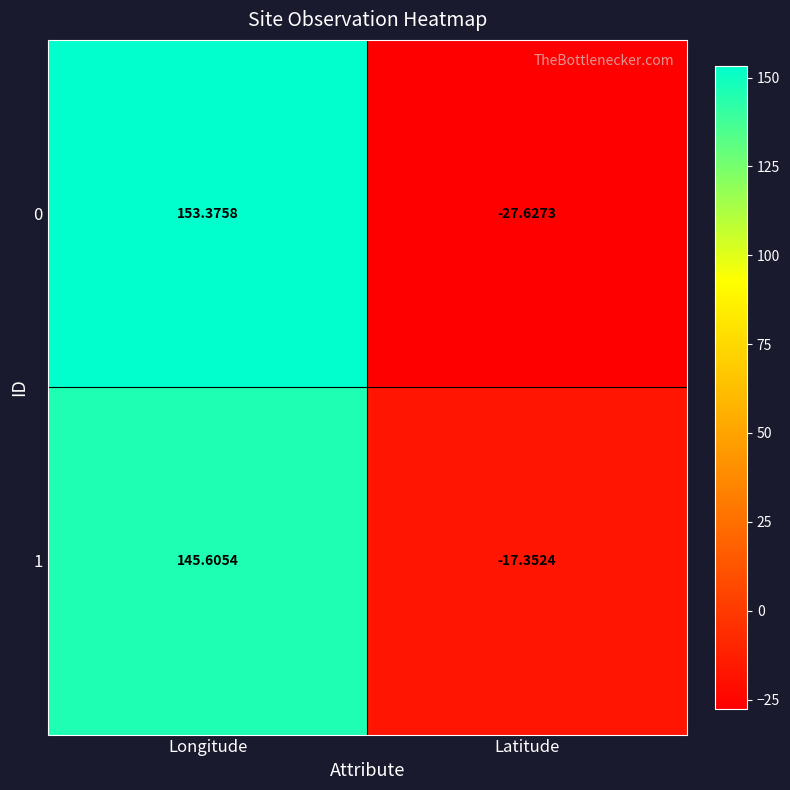

Which series has the largest range (max minus min)?

0